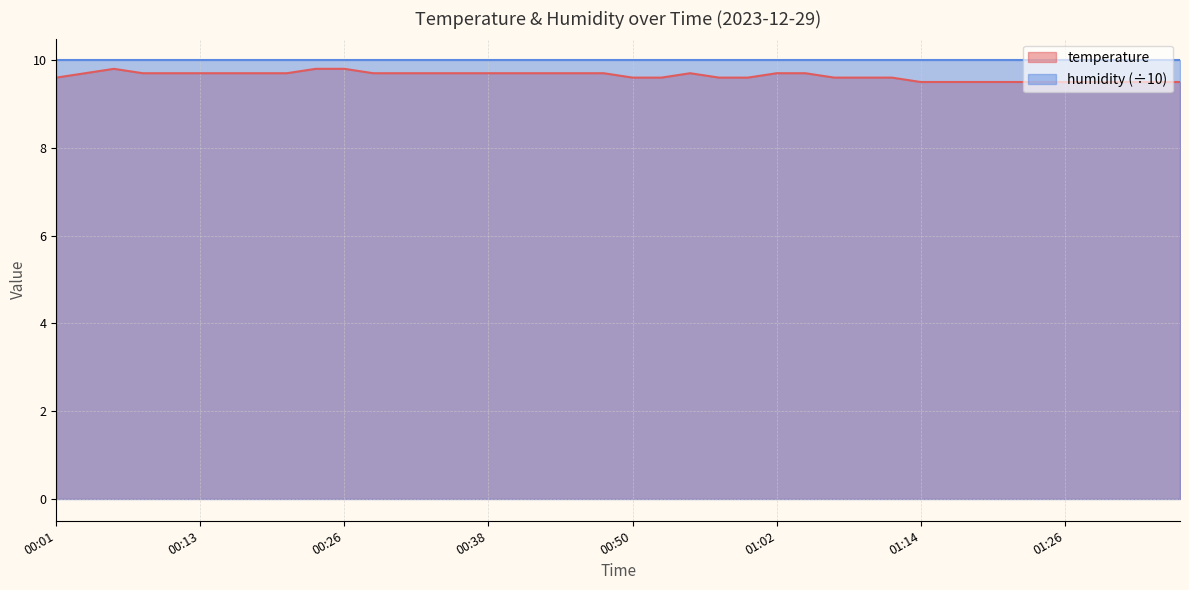

Count the values in the range 9 to 10.

40